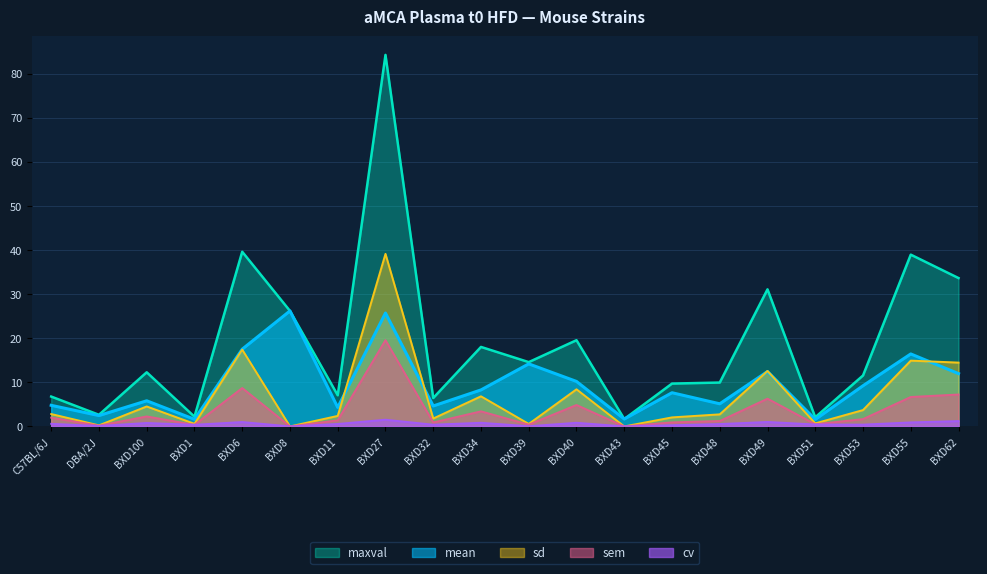

What are all the series names shown in the legend?

maxval, mean, sd, sem, cv